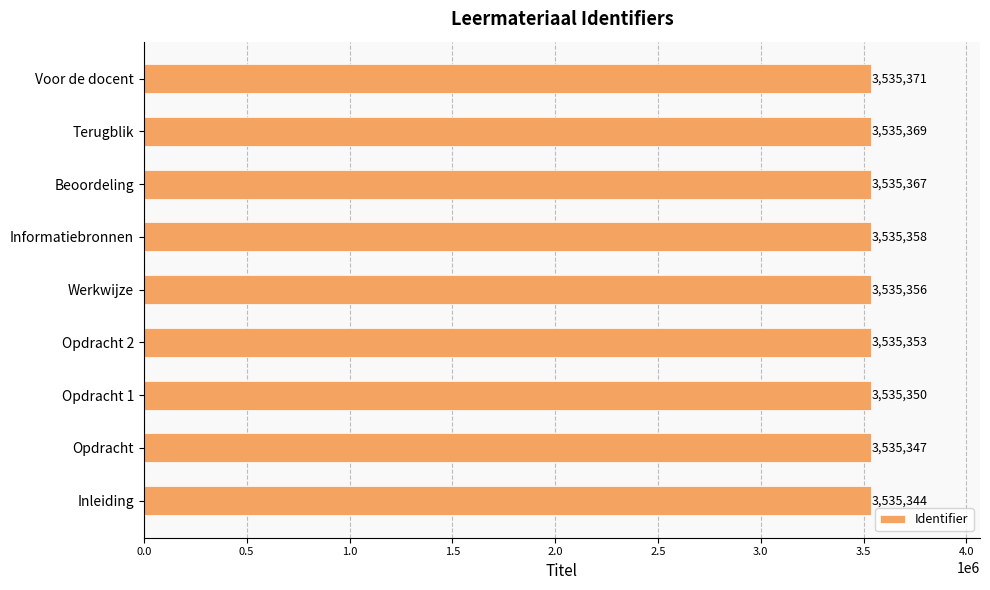

Which has a higher value, Terugblik or Opdracht?

Terugblik